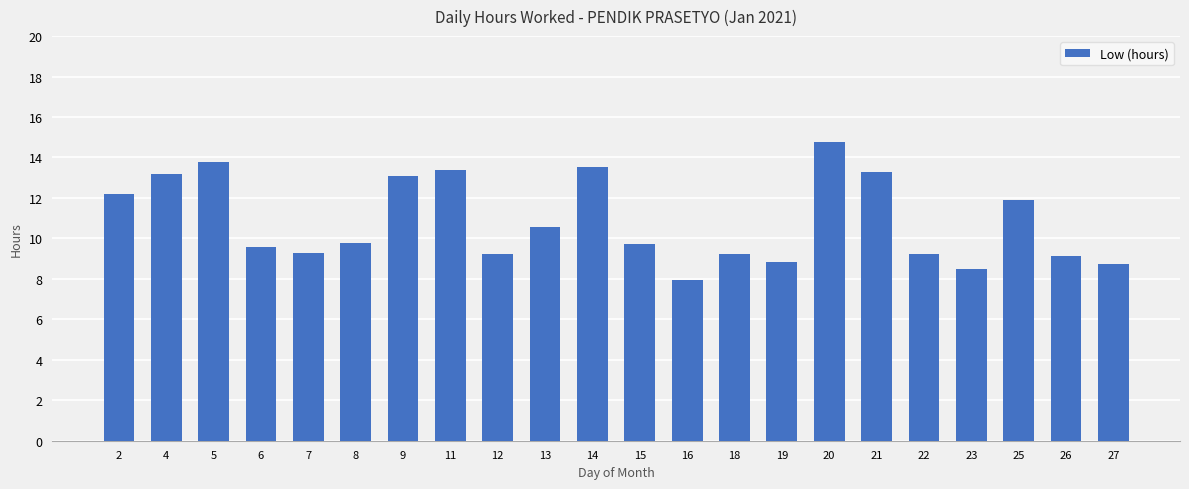

What is the value of the 10th bar from the left?

10.6